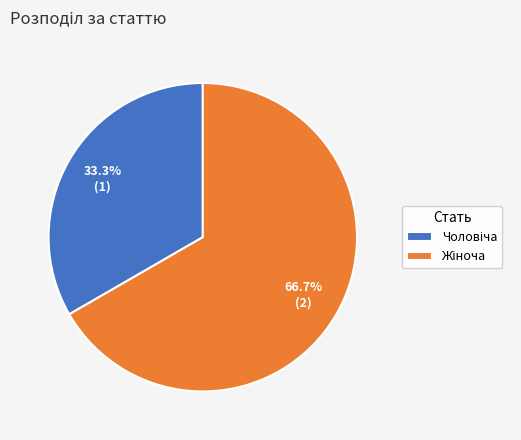

Is there a majority slice in this chart?

Yes